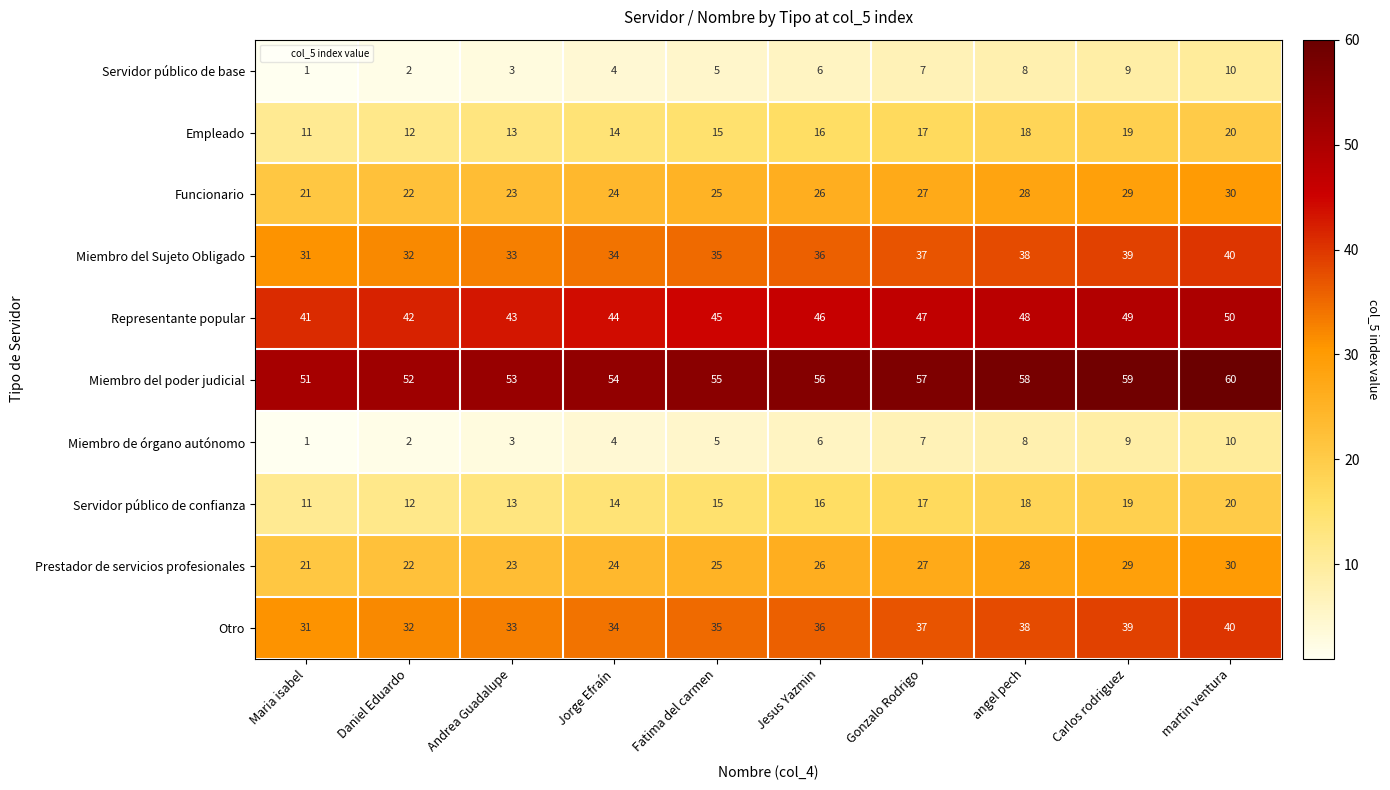

At which category does the chart reach its peak across all series?

martin ventura